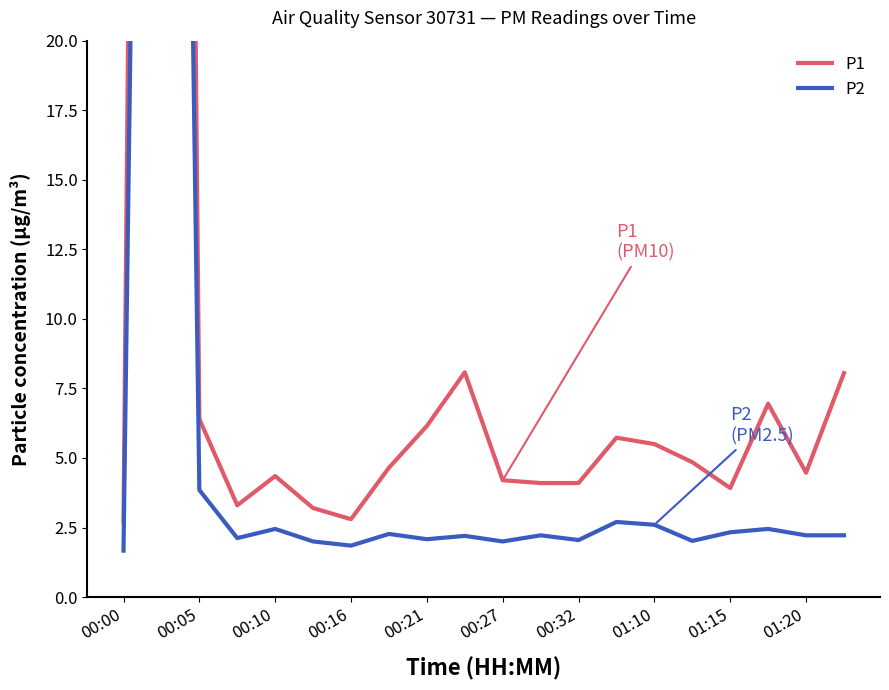

What is the highest value of the P2 series?

101.7